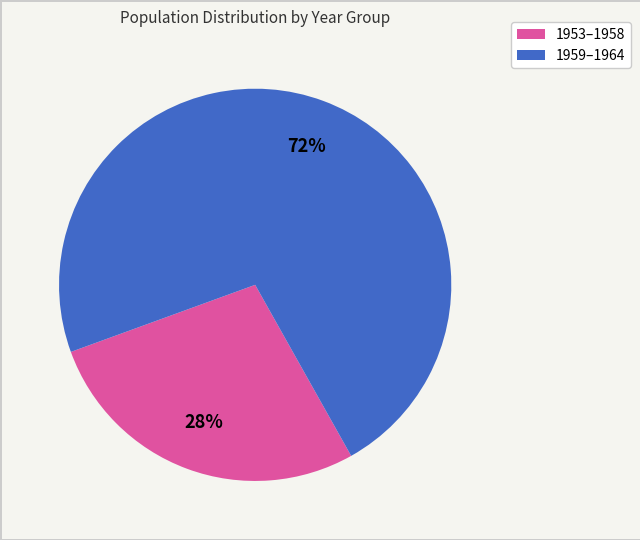

Is there a majority slice in this chart?

Yes